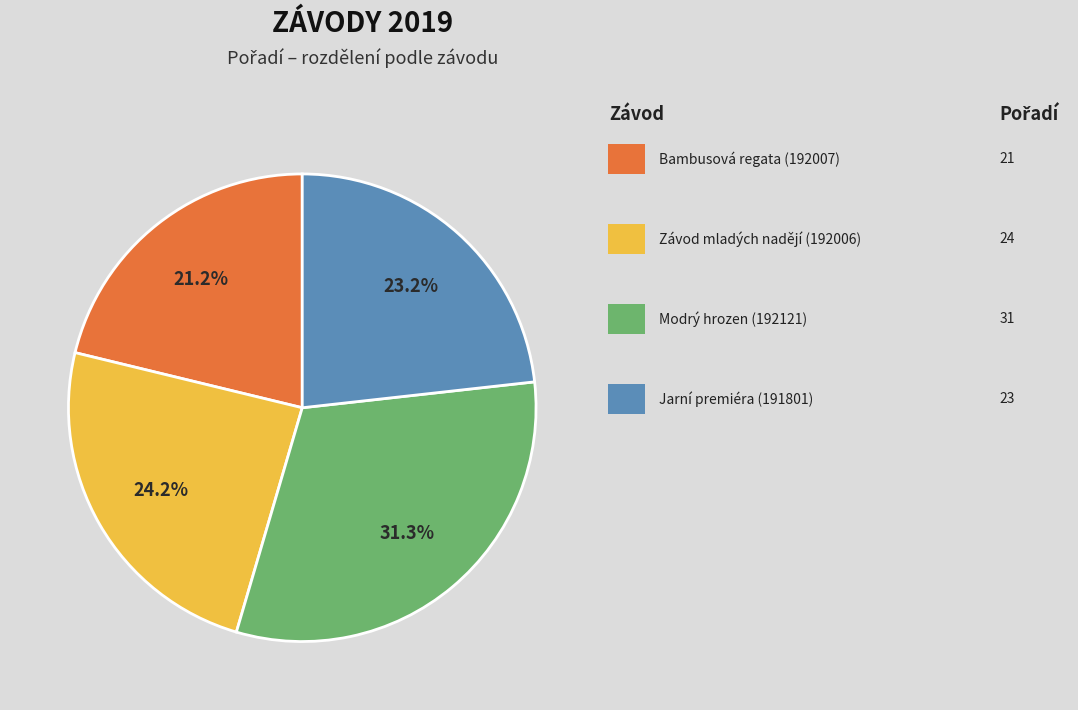

To the nearest percent, what is the average slice percentage?

25%